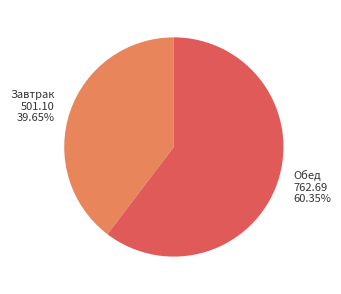

To the nearest percent, what is the average slice percentage?

50%